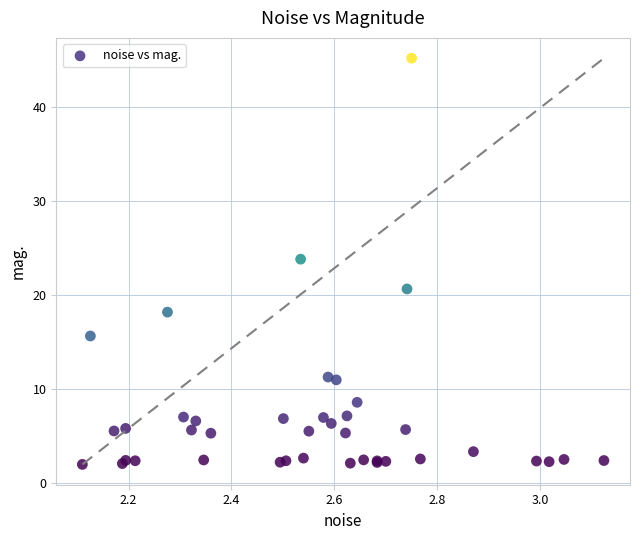

What Y value in the scatter plot is closest to 23?

23.8